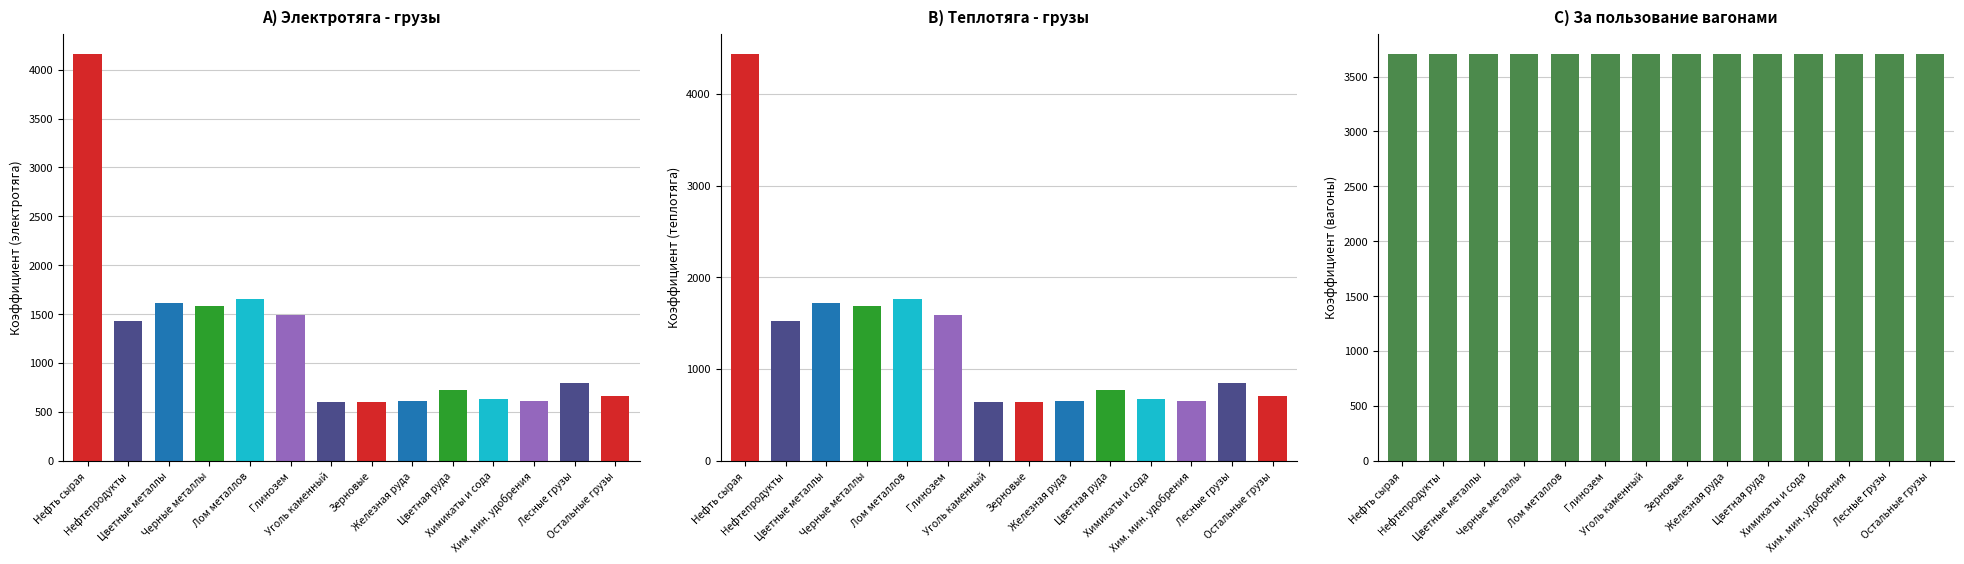

Reading right to left, extract all data points from this chart.

Коэффициент (электротяга): 660.5	797.2	610.5	627.1	728.4	615.7	603.1	599.0	1485.9	1653.9	1577.8	1618.5	1432.7	4160.4
Коэффициент (теплотяга): 704.1	849.8	650.7	668.5	776.4	656.3	642.9	638.5	1583.9	1763.0	1681.8	1725.2	1527.2	4434.7
Коэффициент (вагоны): 3705.0	3705.0	3705.0	3705.0	3705.0	3705.0	3705.0	3705.0	3705.0	3705.0	3705.0	3705.0	3705.0	3705.0